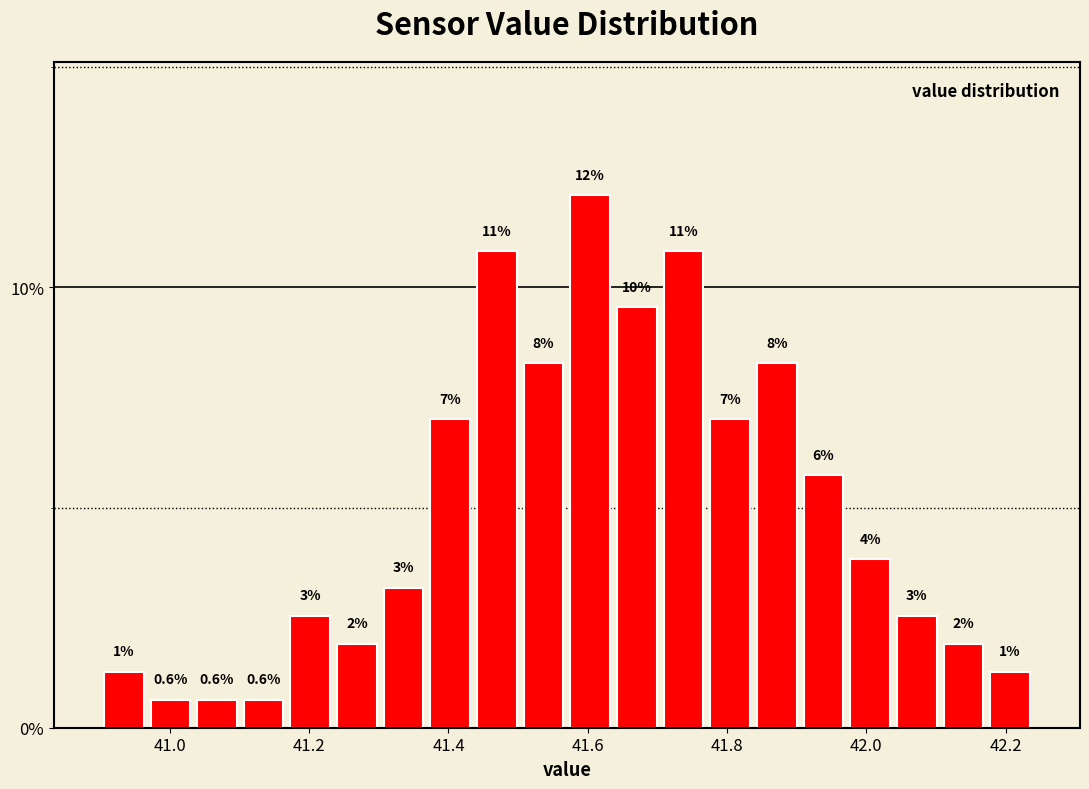

Read against the x-axis, roughly where is the centre of the tallest bar?

41.60